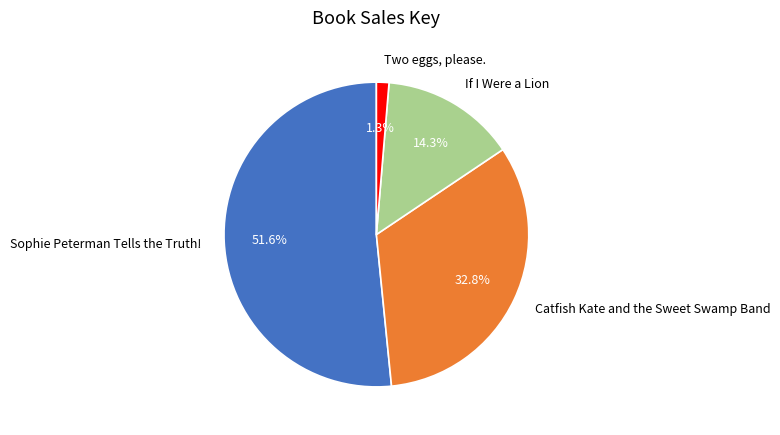

Which has a higher value, Catfish Kate and the Sweet Swamp Band or If I Were a Lion?

Catfish Kate and the Sweet Swamp Band